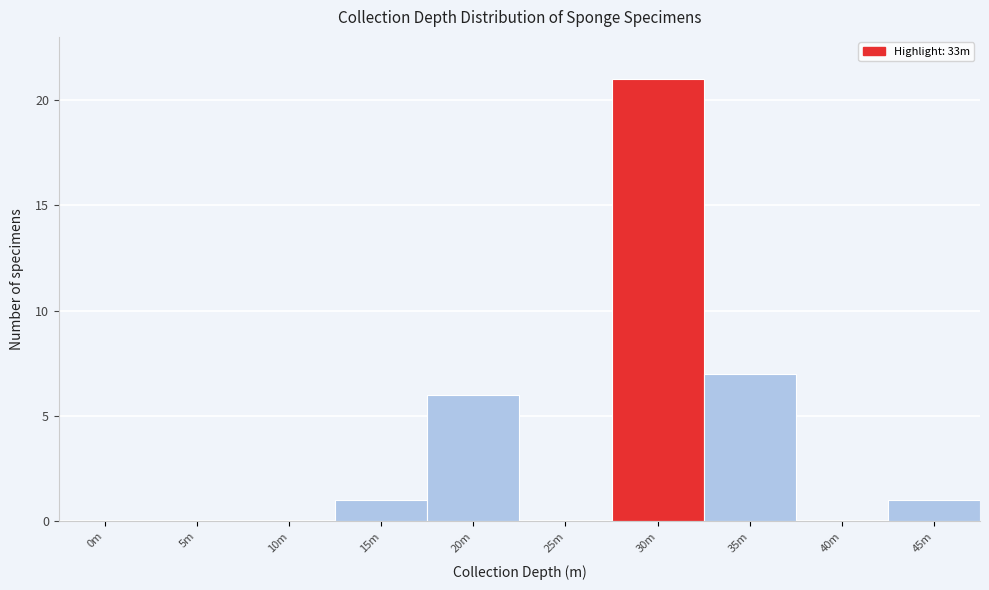

Reading left to right, list all the values displayed in this chart.

0m=0	5m=0	10m=0	15m=1	20m=6	25m=0	30m=21	35m=7	40m=0	45m=1